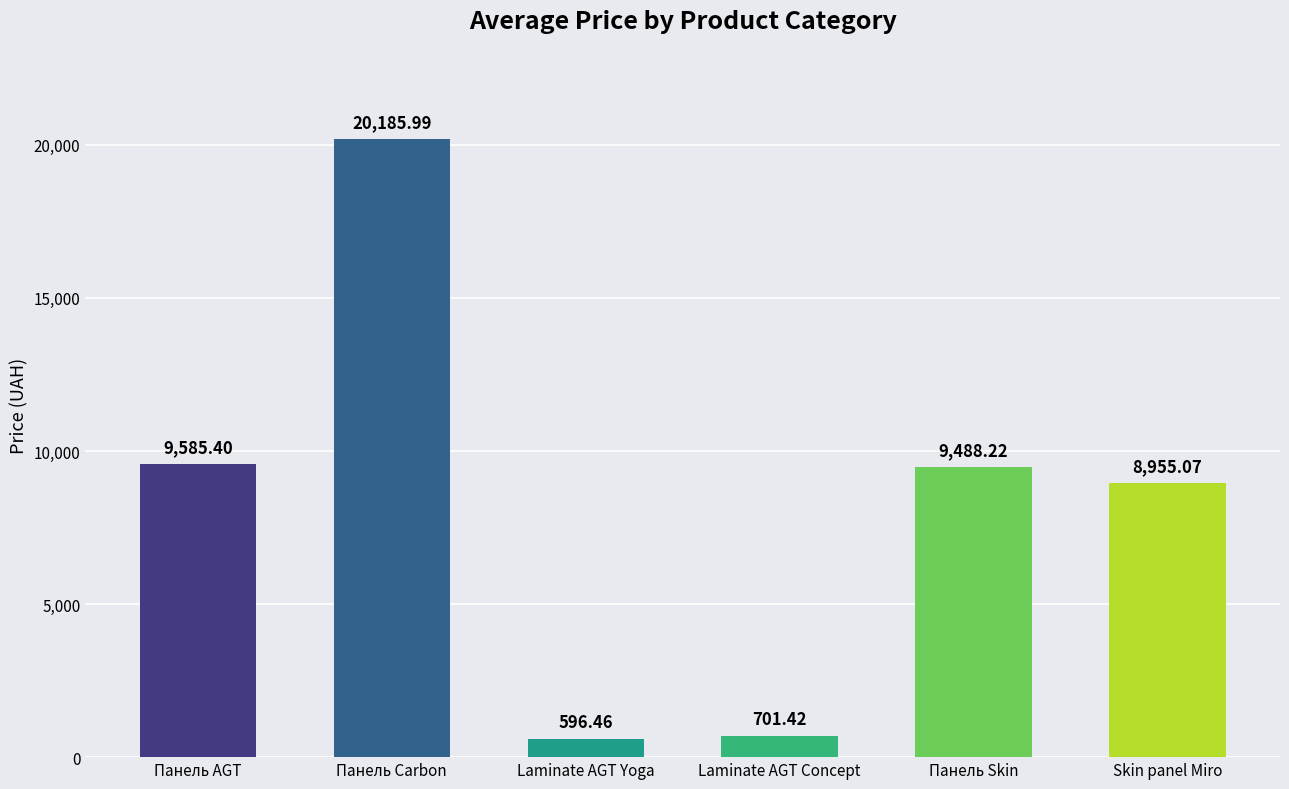

How many data points does each series have?

6